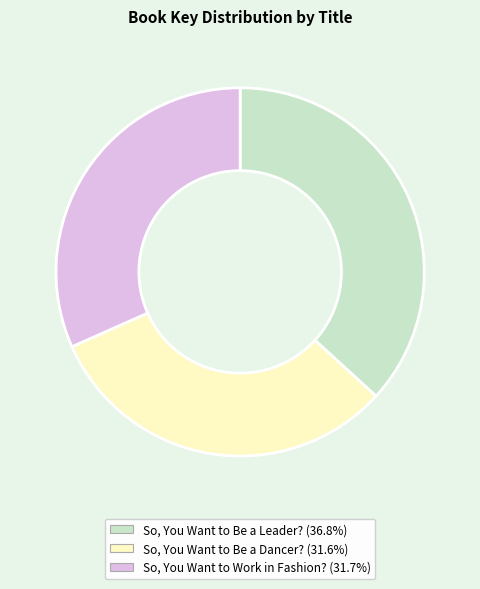

Which category has the biggest portion of the pie?

So, You Want to Be a Leader?